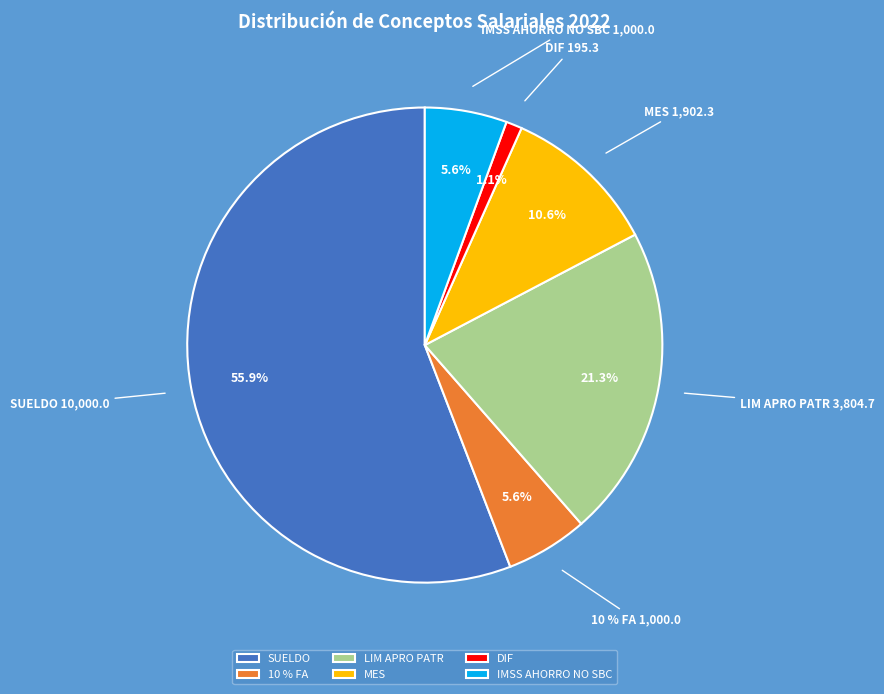

Is MES the majority of the pie?

No